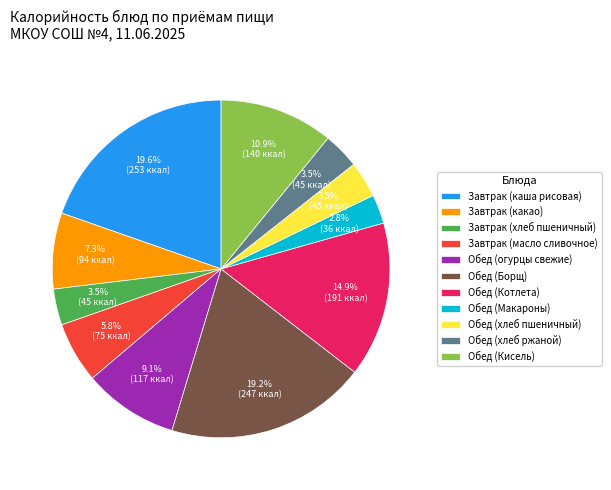

What is the total percentage of Обед (хлеб пшеничный) and Завтрак (масло сливочное)?

9.3%